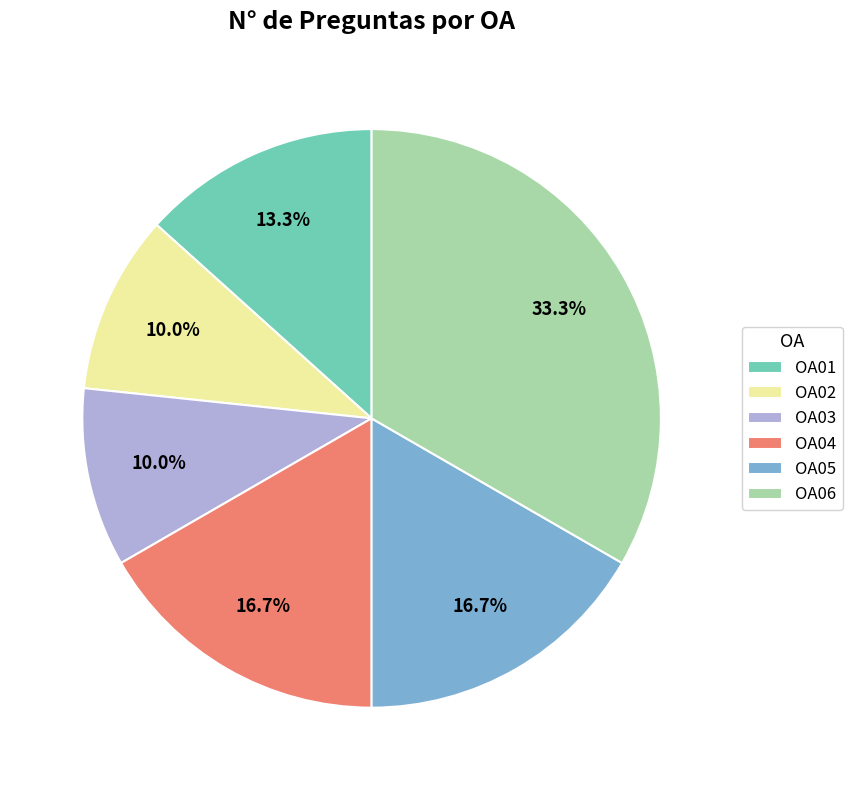

To the nearest percent, what is the average slice percentage?

17%